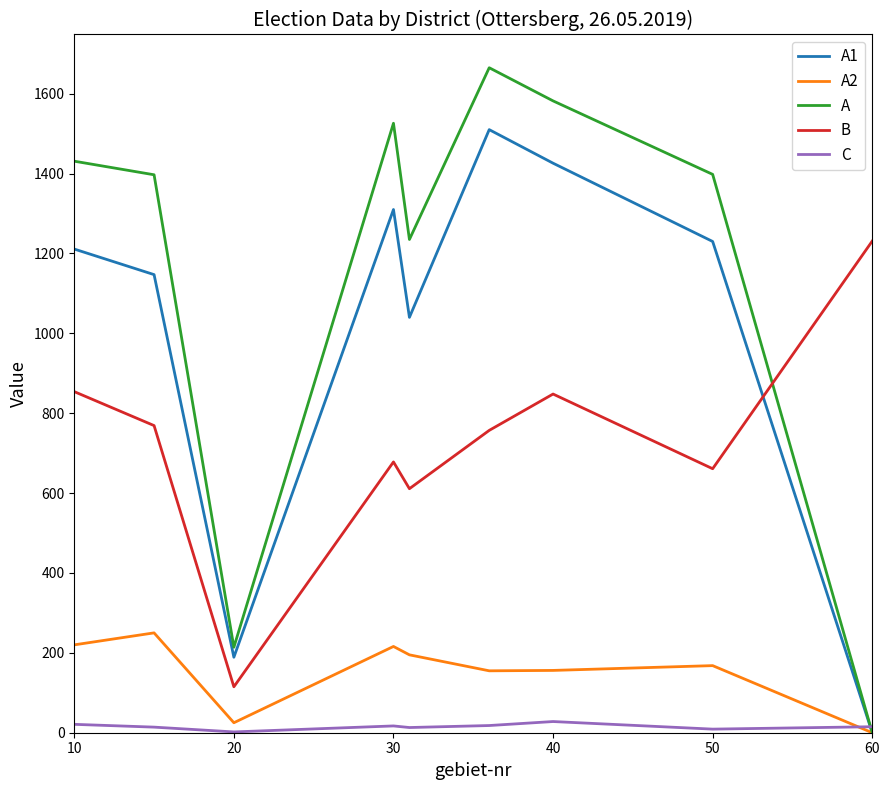

Rank the series by their maximum value, from lowest to highest.

C, A2, B, A1, A